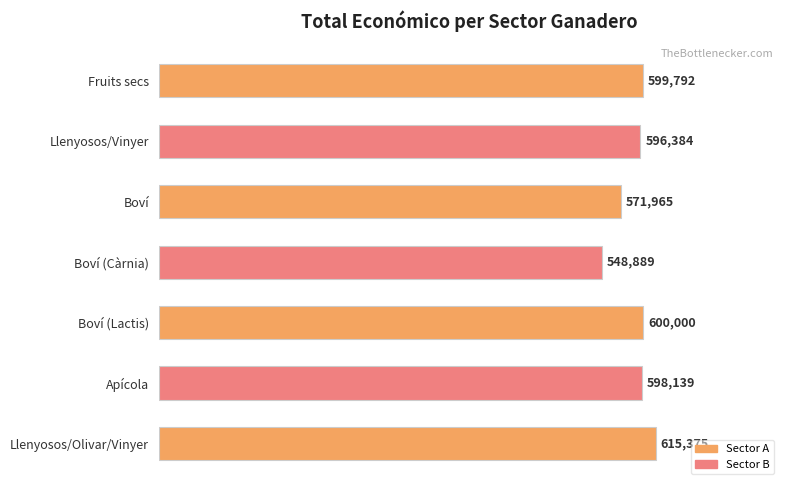

Between Boví and Boví (Càrnia), which is larger?

Boví